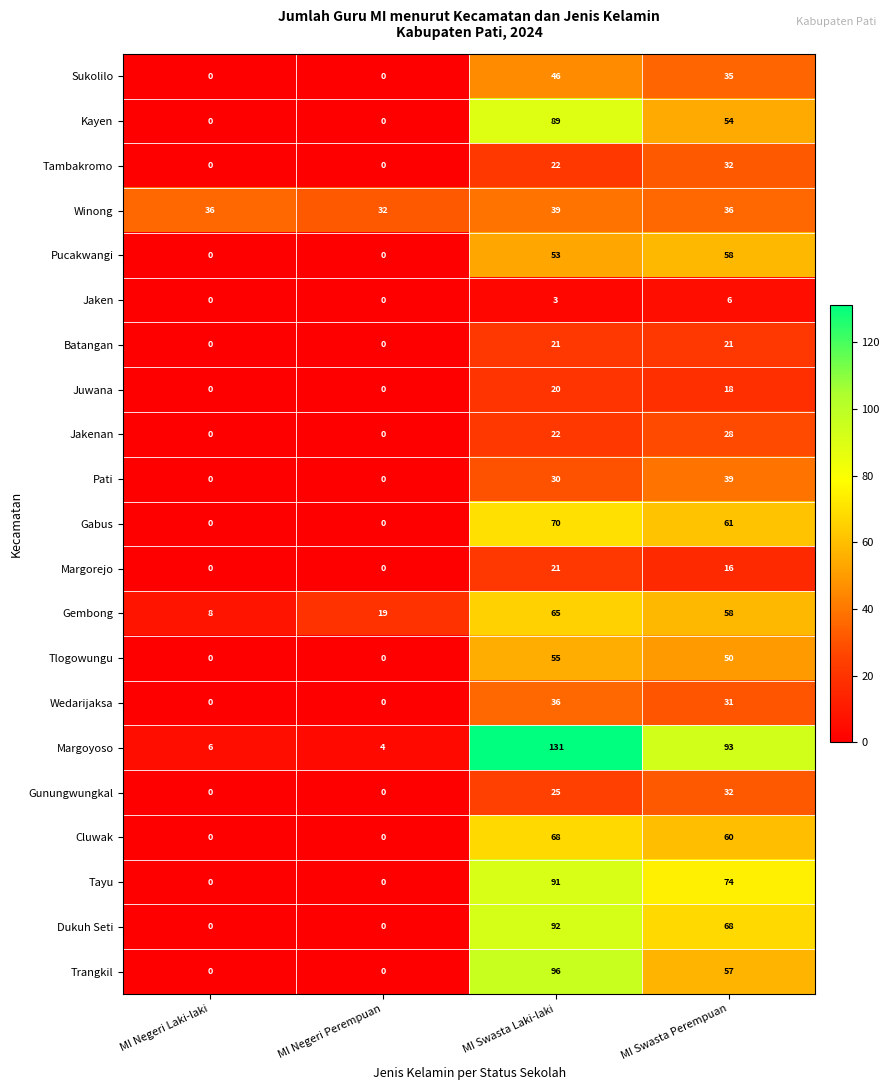

Which category has the highest value across all series?

MI Swasta Laki-laki